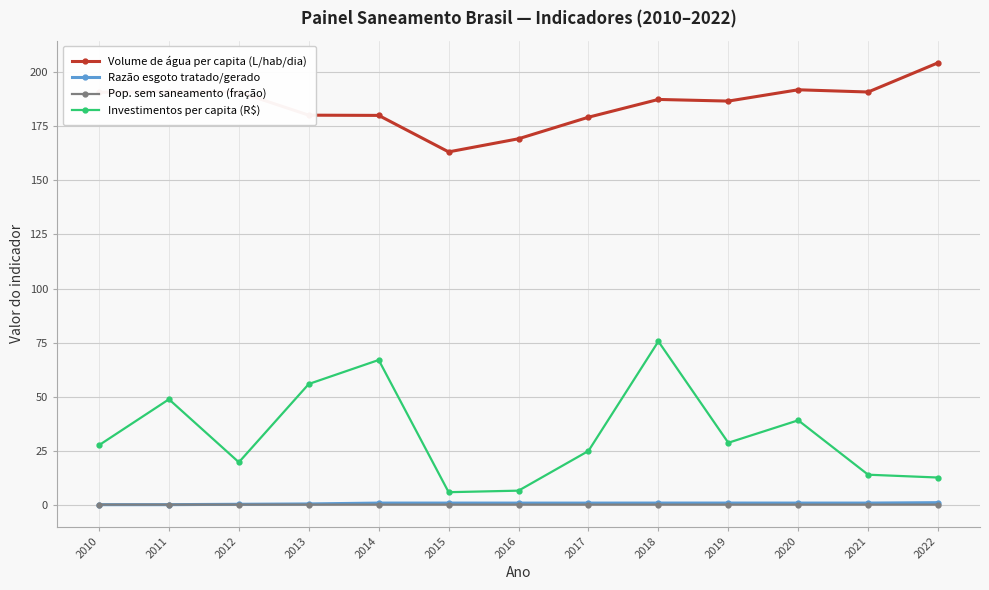

How many distinct data groups are displayed?

4